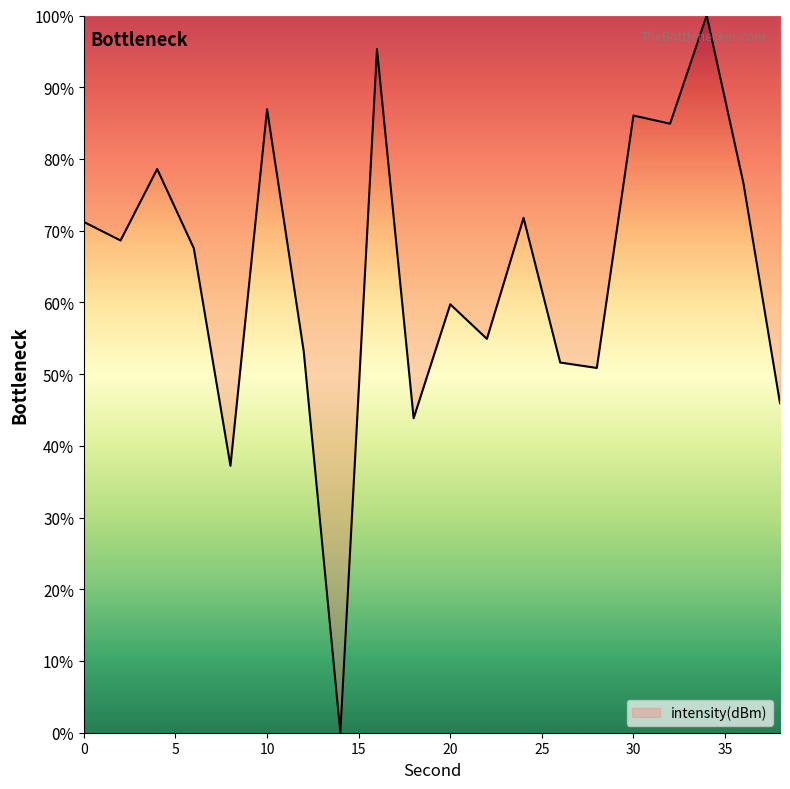

What is the greatest value displayed?

100.0